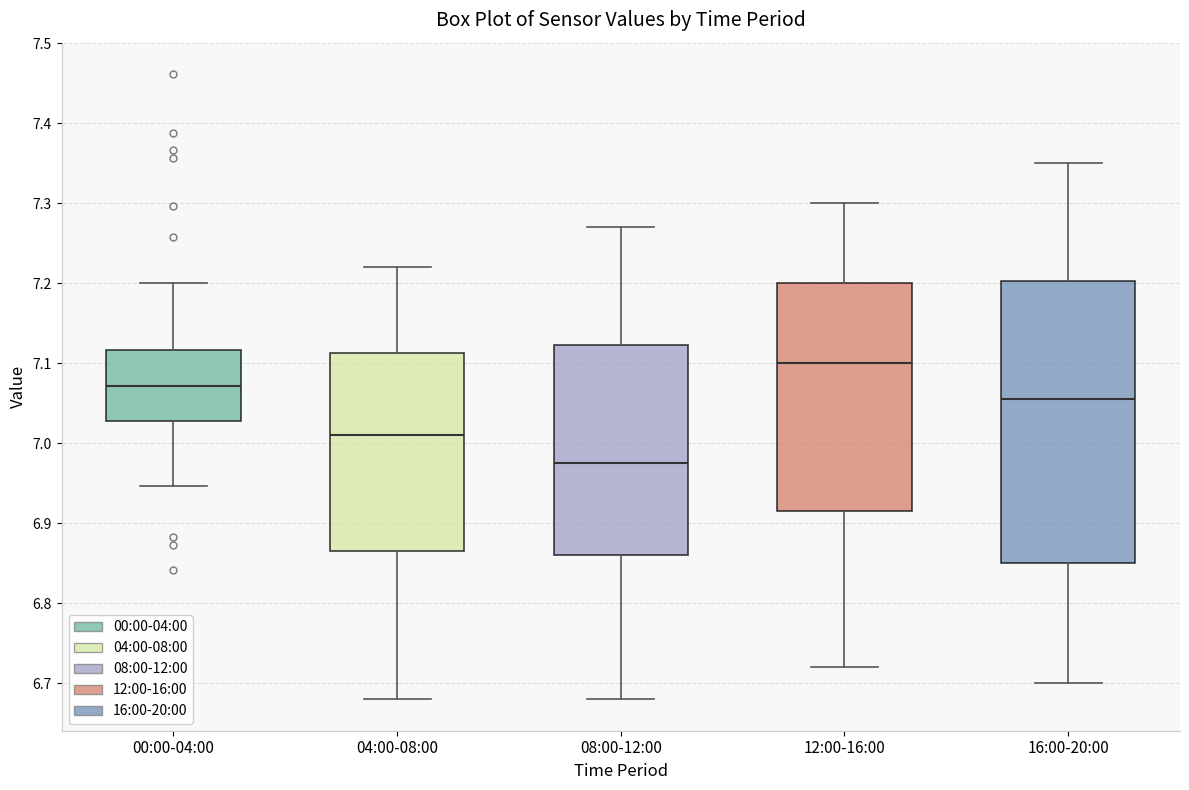

Comparing the boxes themselves (not the whiskers), which one is the tallest?

16:00-20:00